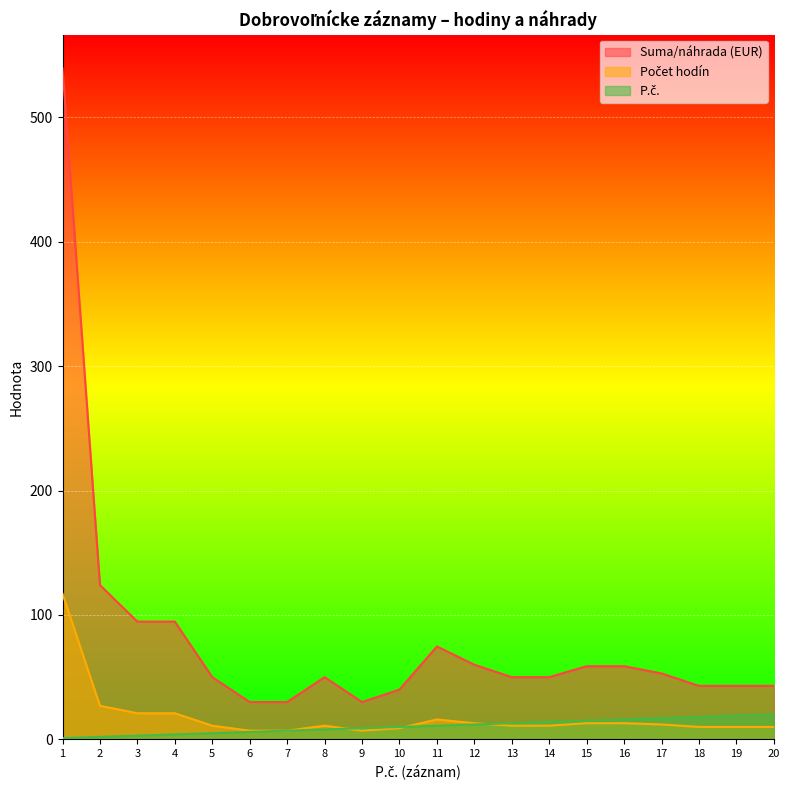

Which series has the largest total across all categories?

Suma/náhrada (EUR)